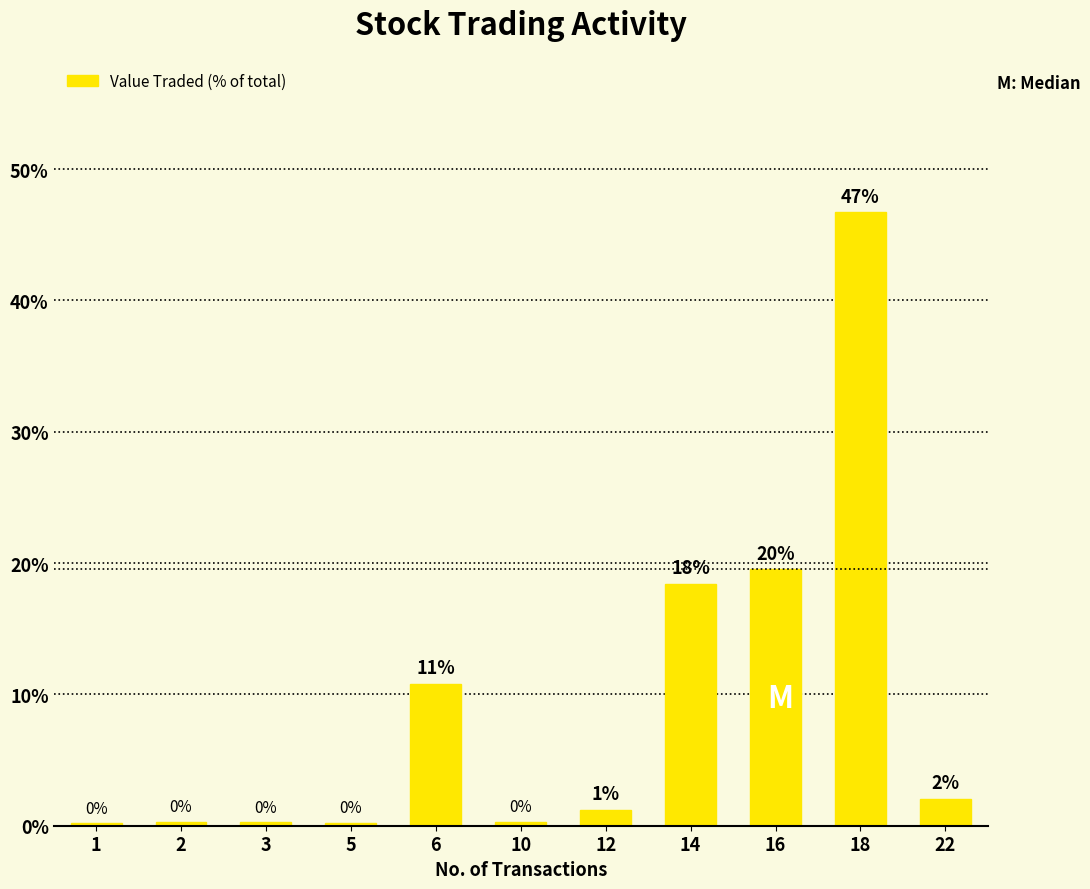

Reading left to right, what are all the values shown in this chart?

0.2	0.3	0.3	0.2	10.8	0.3	1.2	18.4	19.5	46.7	2.0